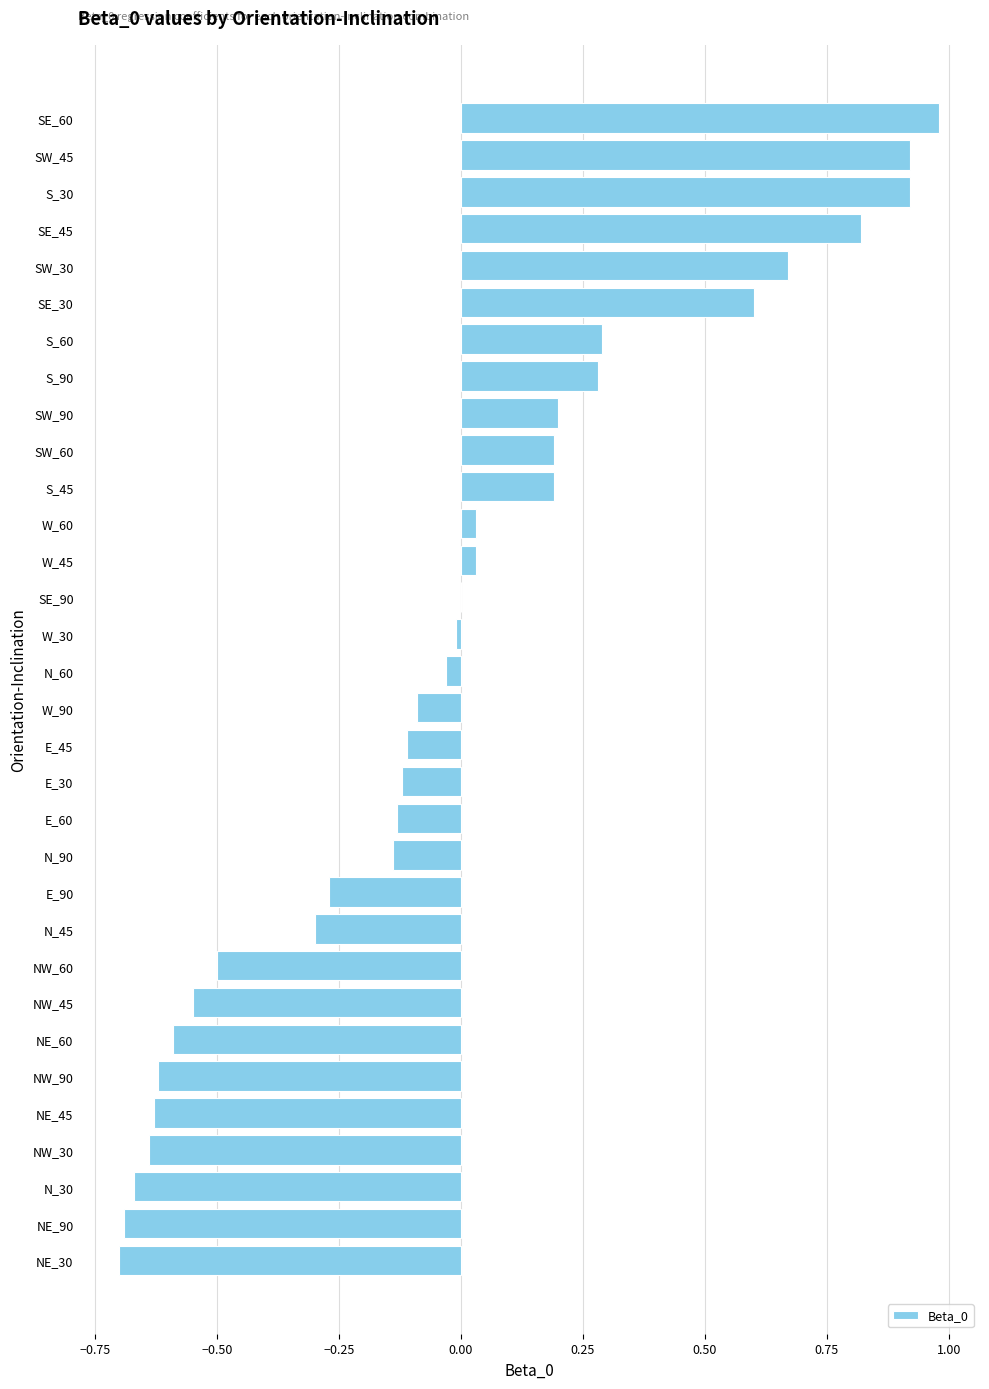

At which category does the chart reach its peak across all series?

SE_60